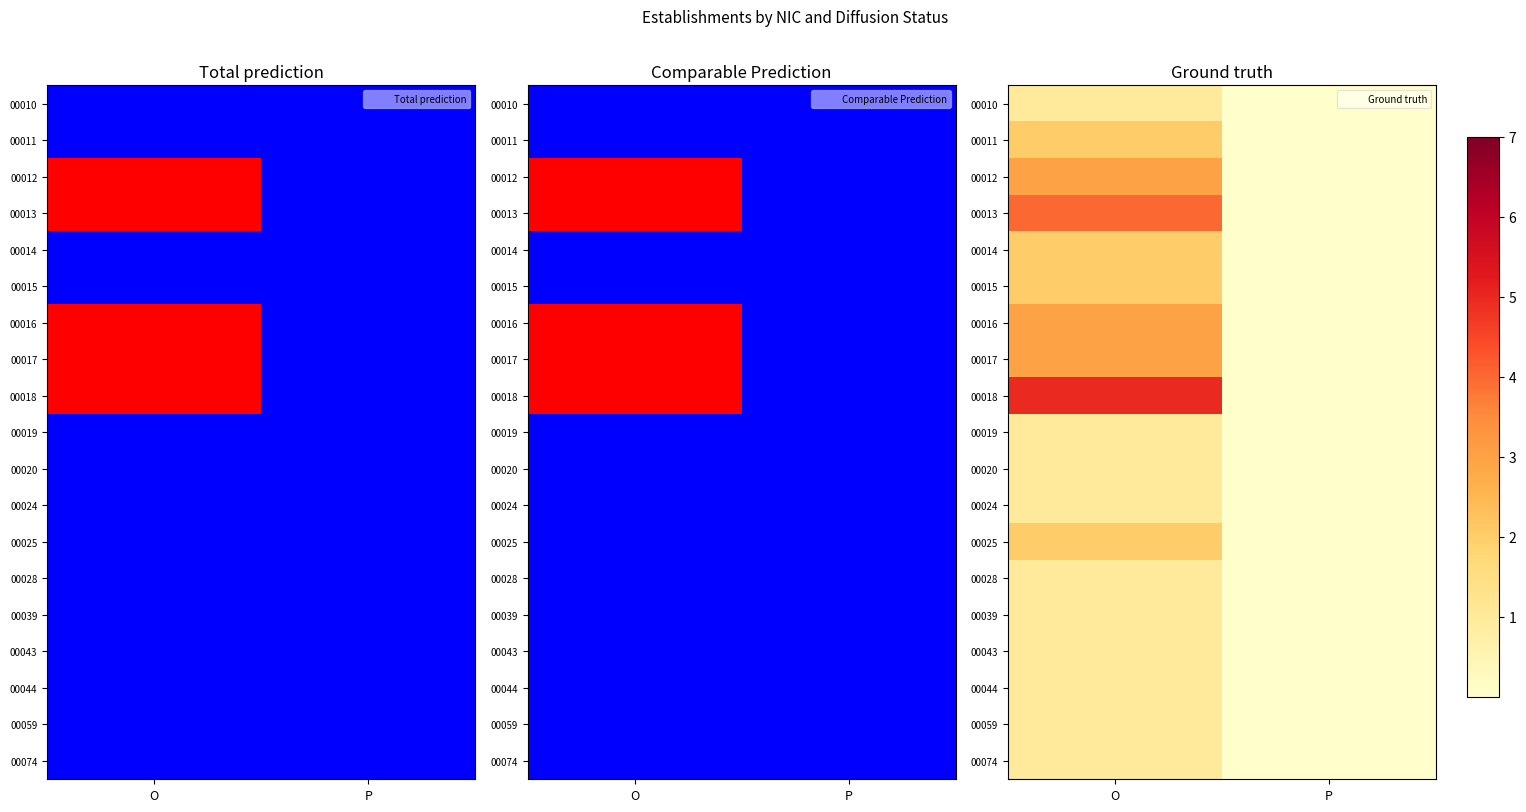

Which category has the lowest value across all series?

P